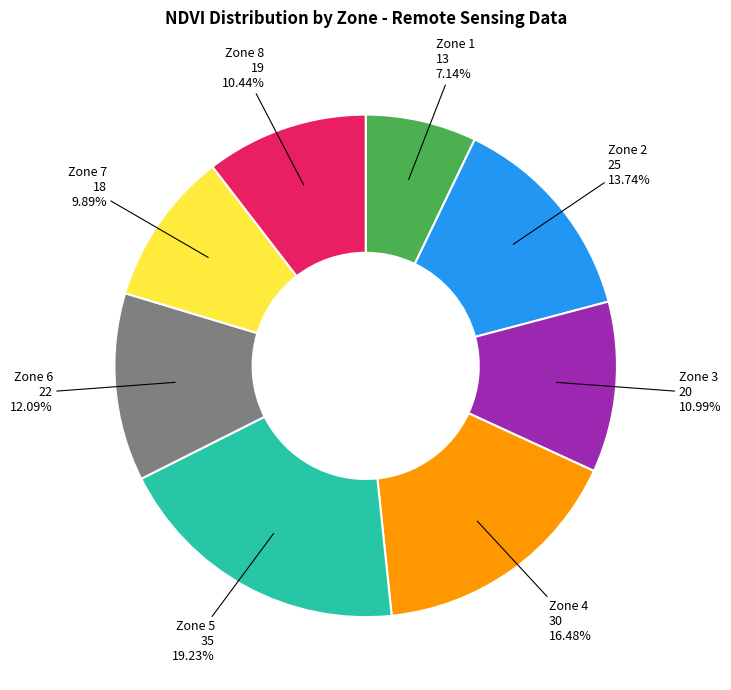

Is there a majority slice in this chart?

No